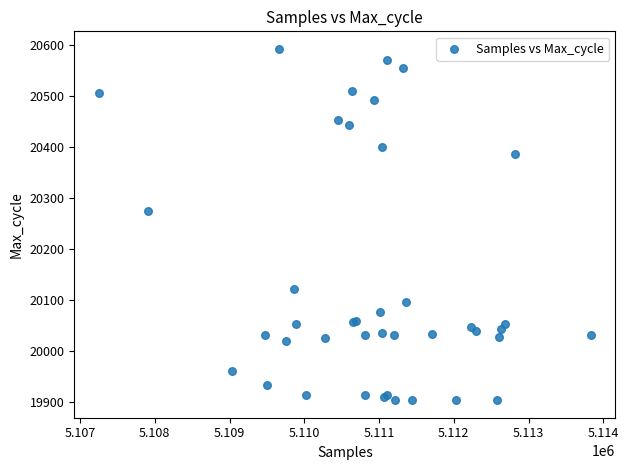

What Y value in the scatter plot is closest to 20248?

20275